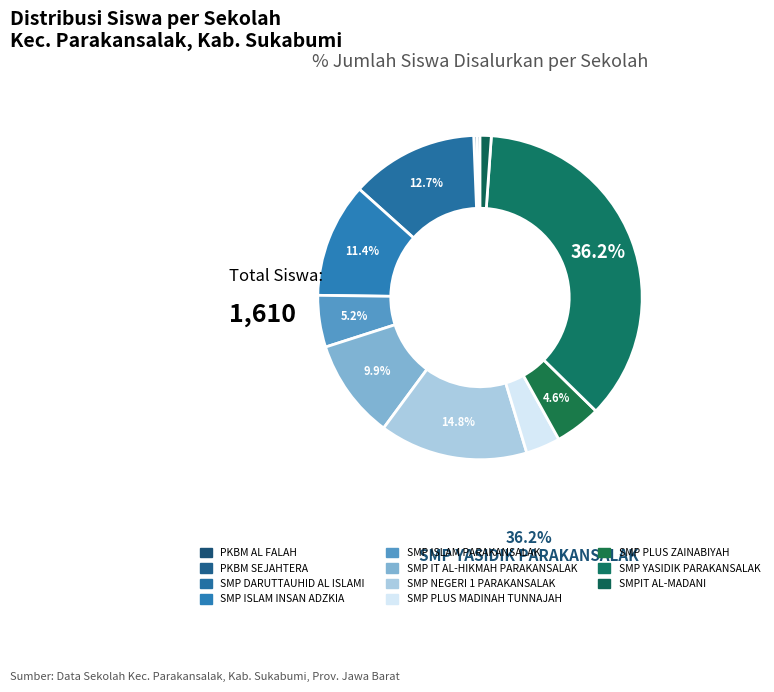

How many segments does this pie chart have?

11